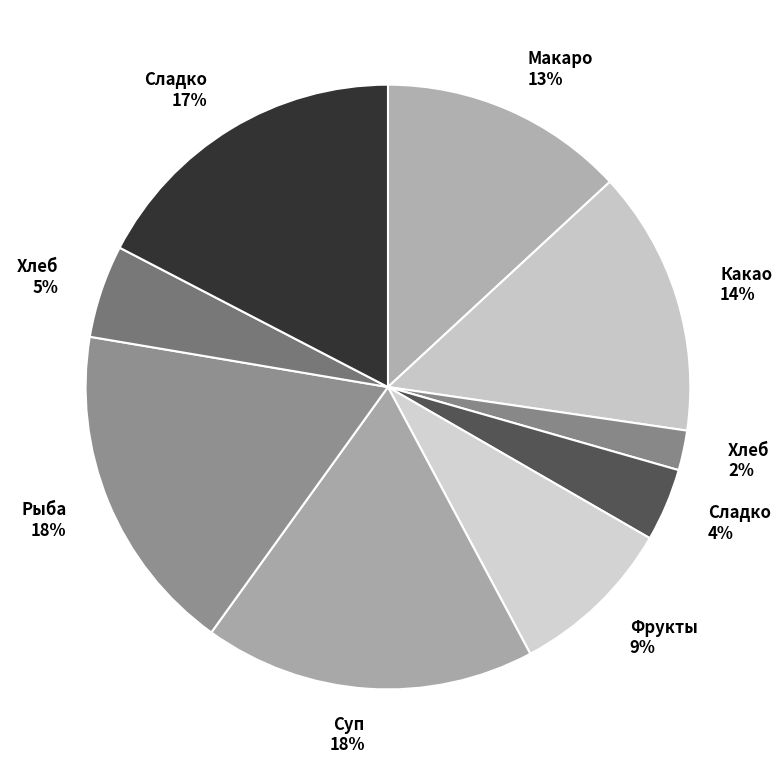

Is there any slice that represents more than half of the pie?

No